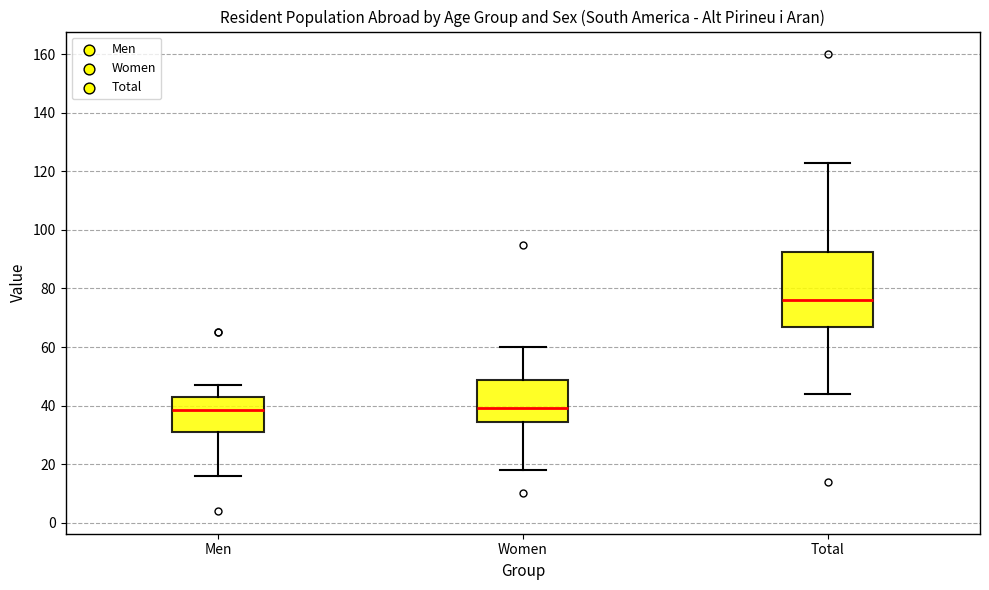

Where does the median line of the box for Total sit on the y-axis? The values are not printed on the chart, so give them approximately, as read against the axis.

76